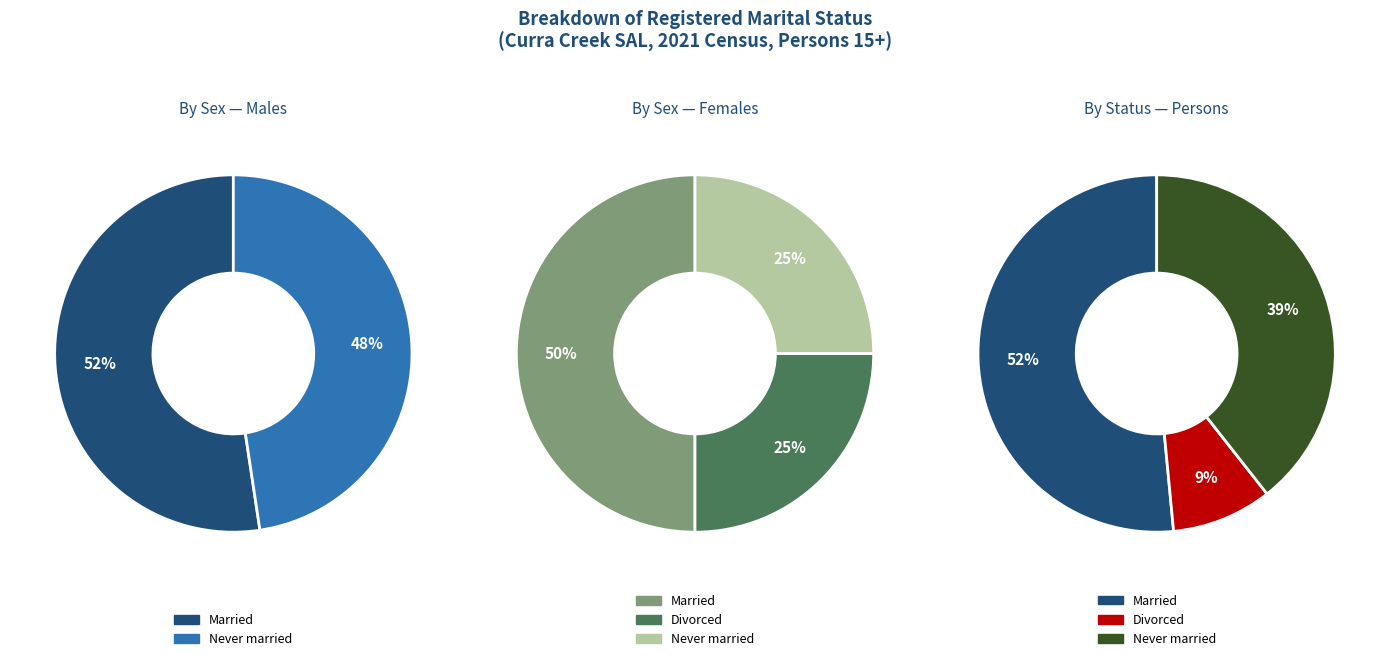

True or false: Separated accounts for 1% of the total.

False